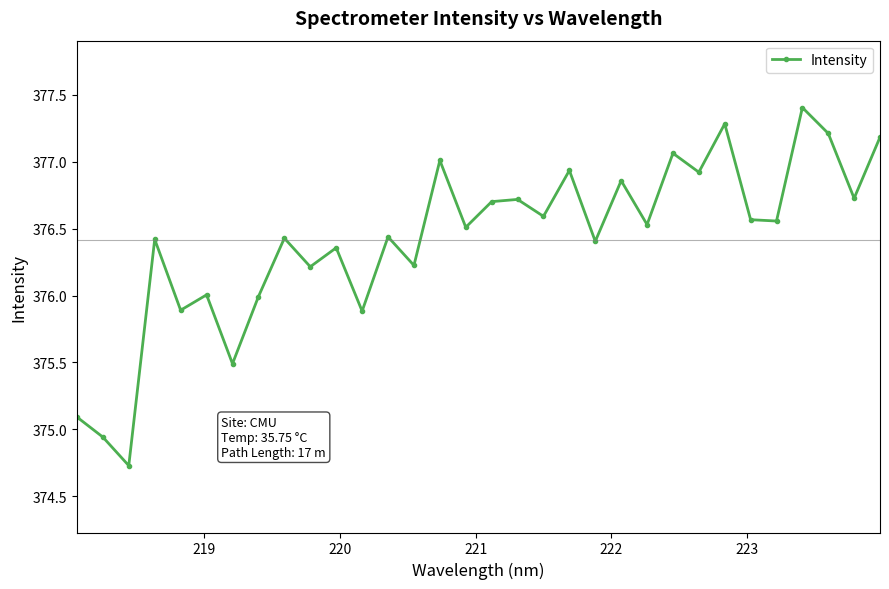

How many interior local valleys (lower than both neighbors) does the data have?

13